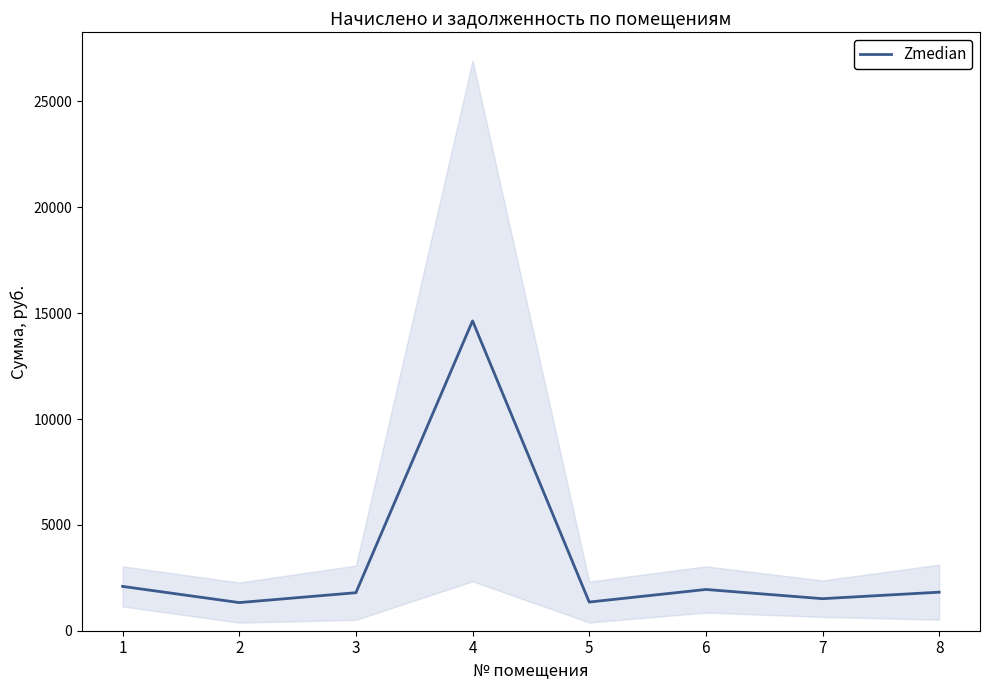

Reading right to left, what are all the values shown in this chart?

8=1820.6	7=1513.6	6=1948.6	5=1353.8	4=14635.5	3=1795.5	2=1328.7	1=2093.4